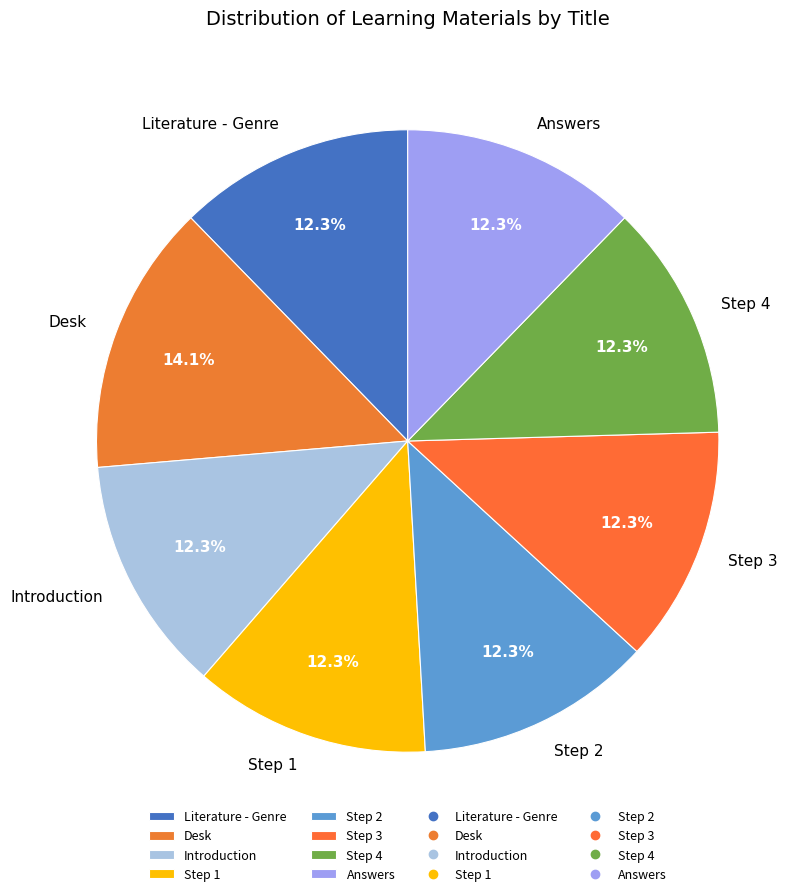

Is it true that Step 4 is 12% of the pie?

True